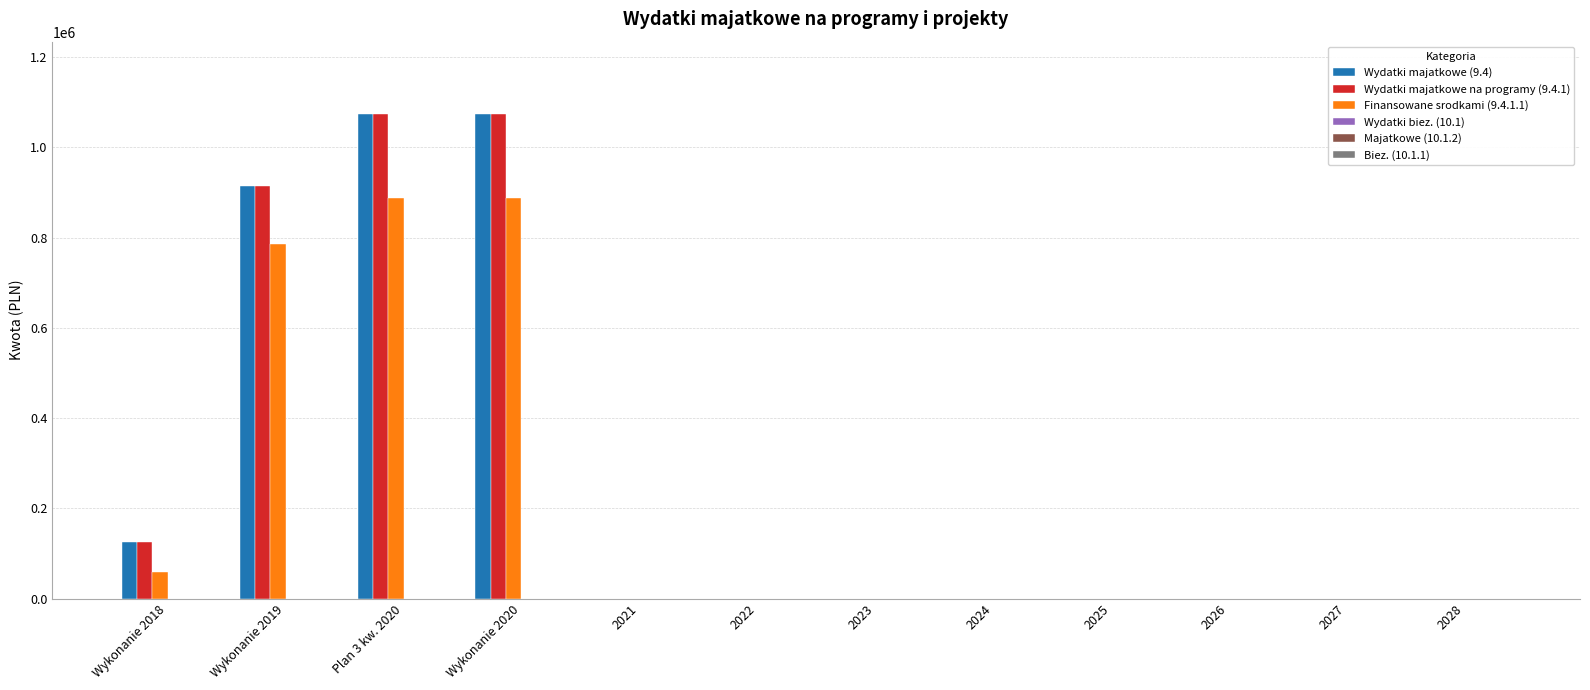

The value of Finansowane srodkami (9.4.1.1) at Wykonanie 2018 is 60000.0. True or false?

True